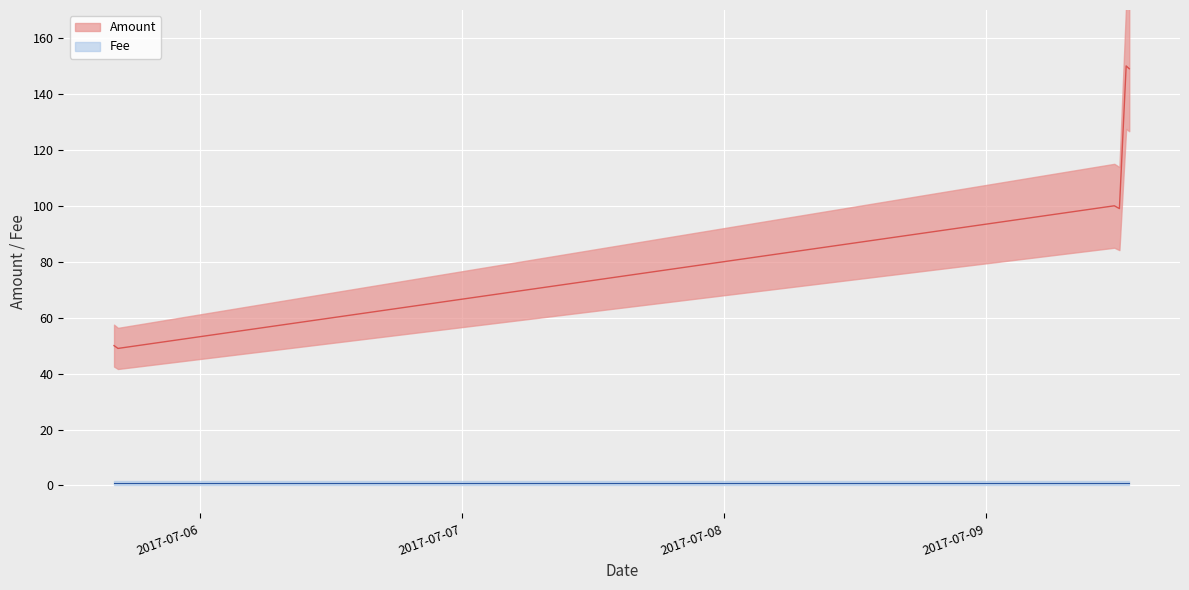

Which series has the widest spread of values?

Amount (line)